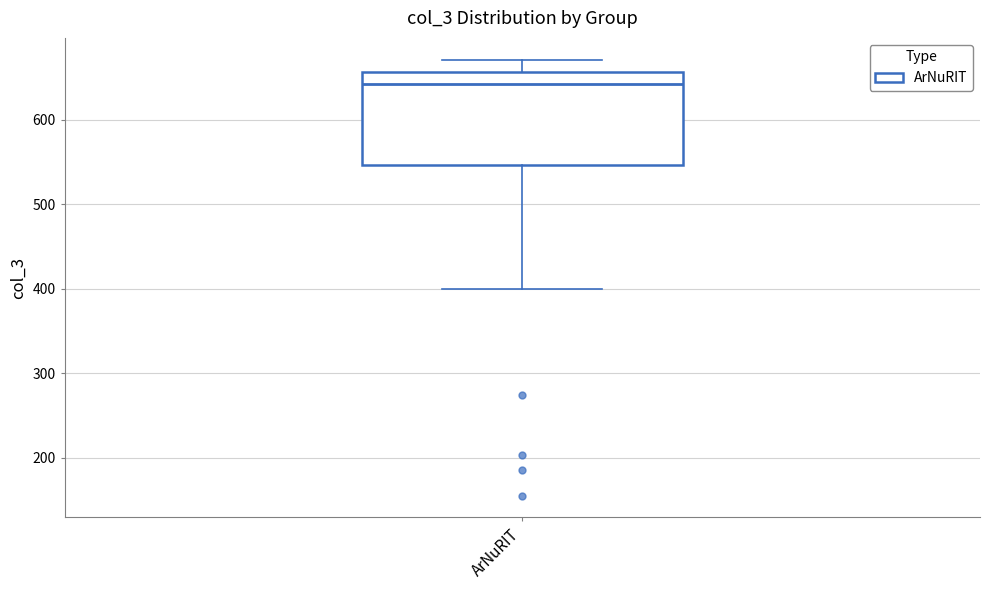

Transcribe this box plot: give where the median line is, the range the box spans, and where the two whiskers end, as read against the y-axis. The values are not printed on the chart, so give them approximately, as read against the axis.

median 640, box 550 to 660, whiskers 400 to 670